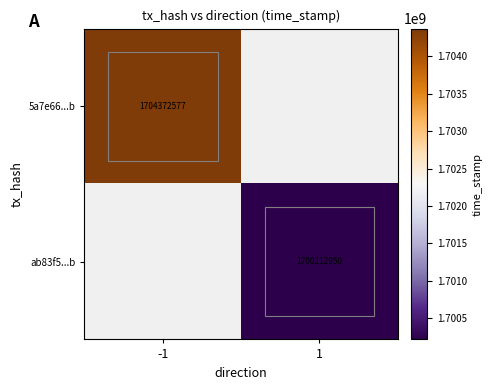

The 5a7e66...b series shows 1704372577 at -1. True or false?

True